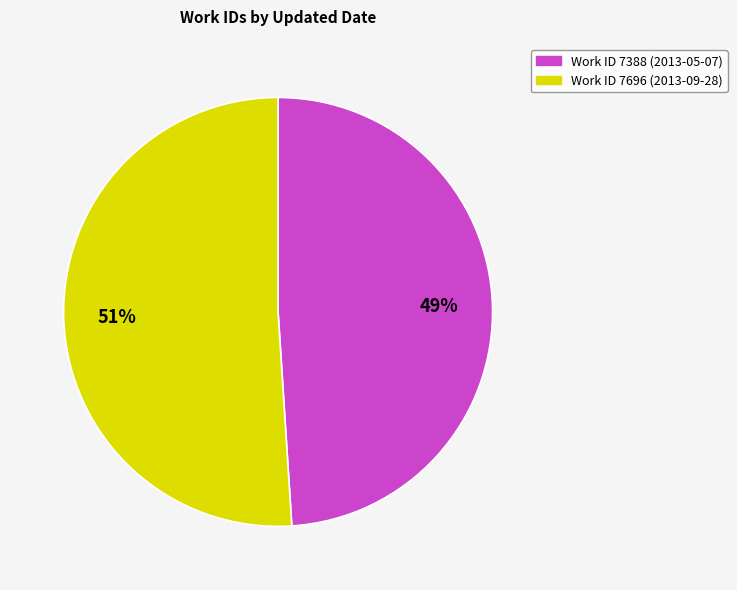

Rank the categories by value from highest to lowest.

Work ID 7696 (2013-09-28), Work ID 7388 (2013-05-07)